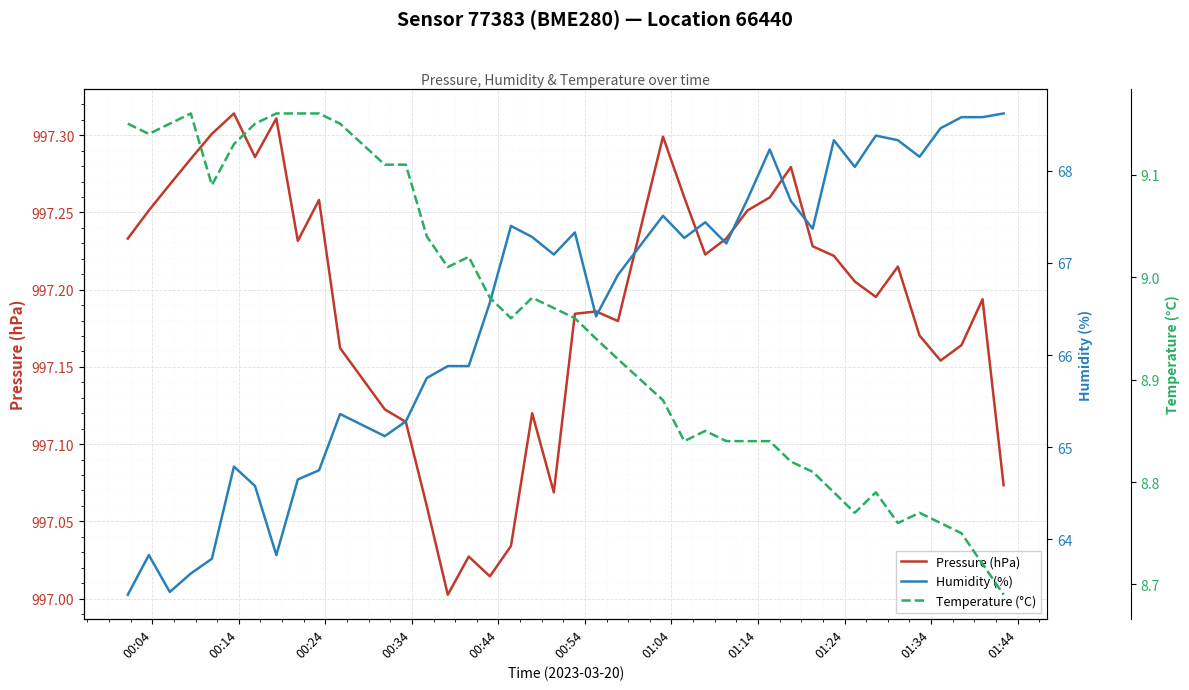

True or false: Temperature (°C) and Pressure (hPa) intersect in this chart.

False